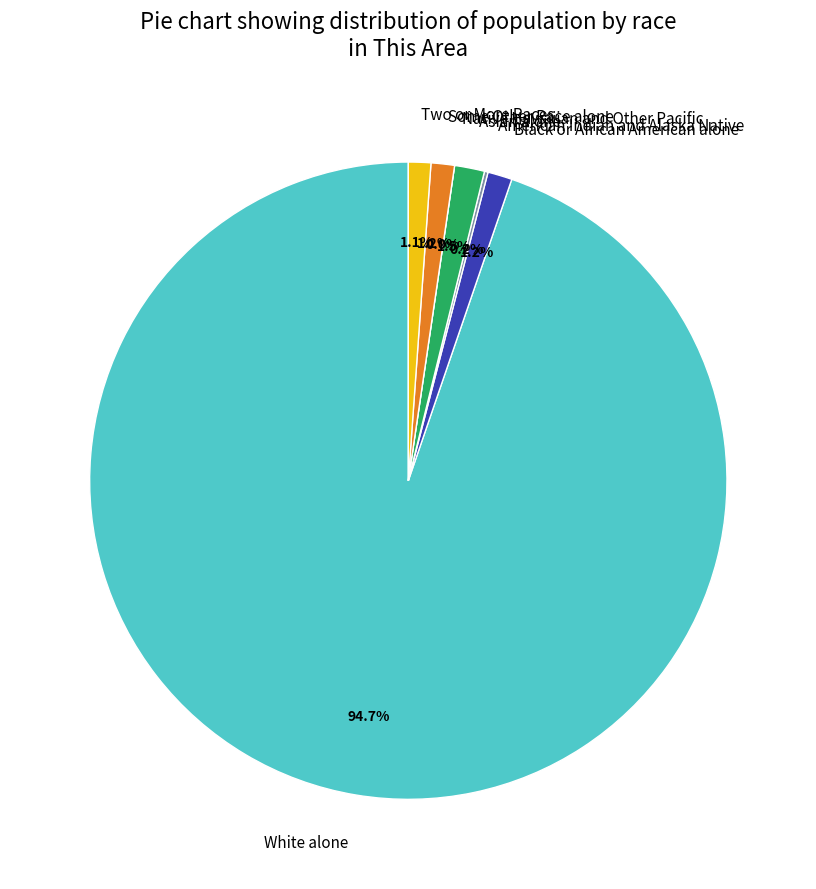

What is the change in value from Native Hawaiian and Other Pacific to Two or More Races?

+44